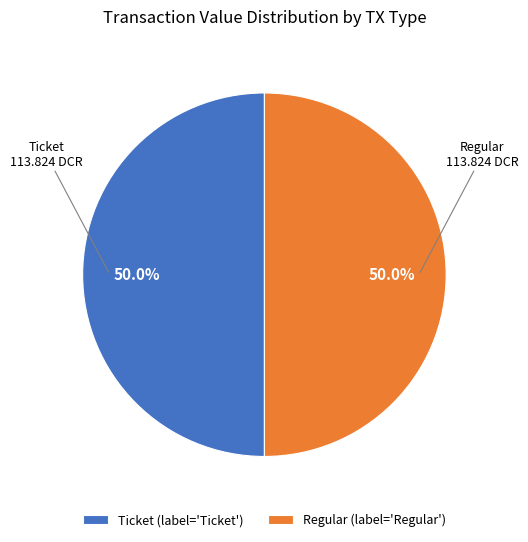

Approximately how many times larger is the value at Ticket compared to Regular?

1.0